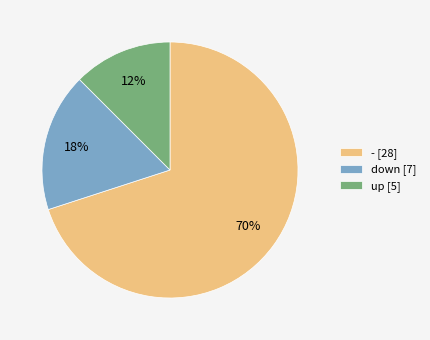

Combined, do - and up account for over 50%?

Yes